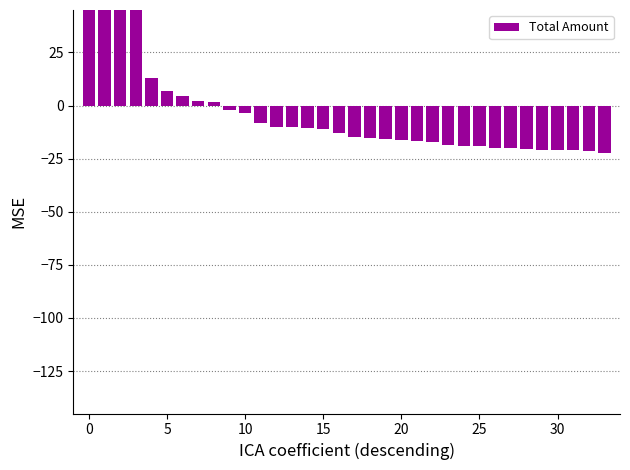

At which category does the chart reach its minimum across all series?

33